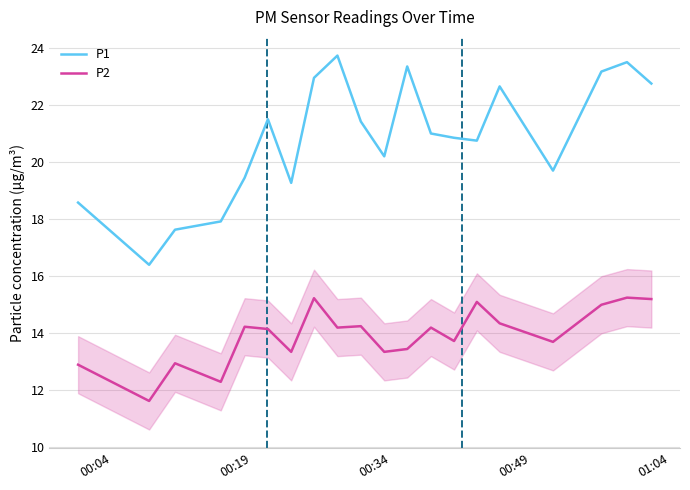

Which series has the widest spread of values?

P1